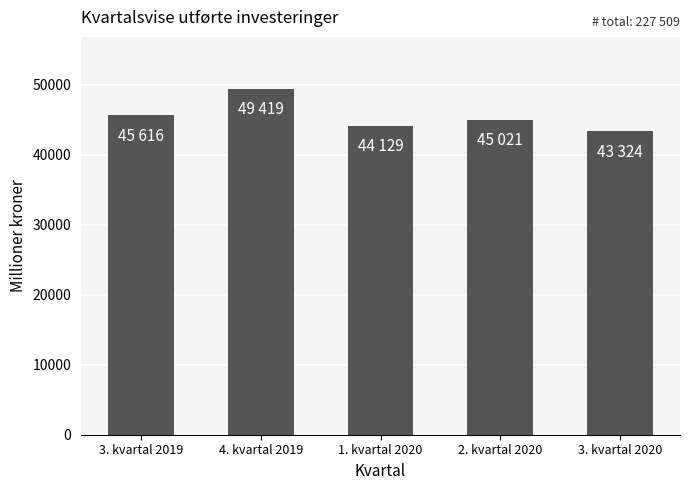

What is the difference between the maximum and minimum values?

6095